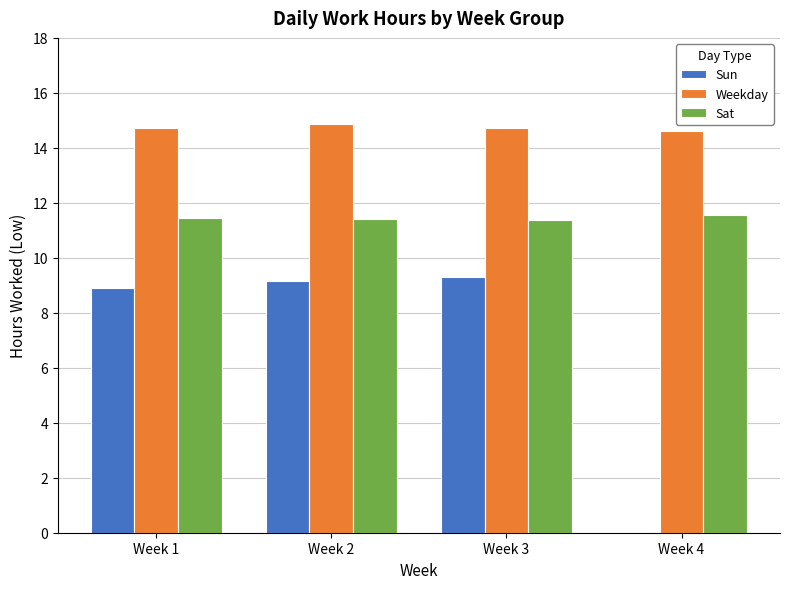

True or false: Sat has a value of 6.9 at Week 3.

False